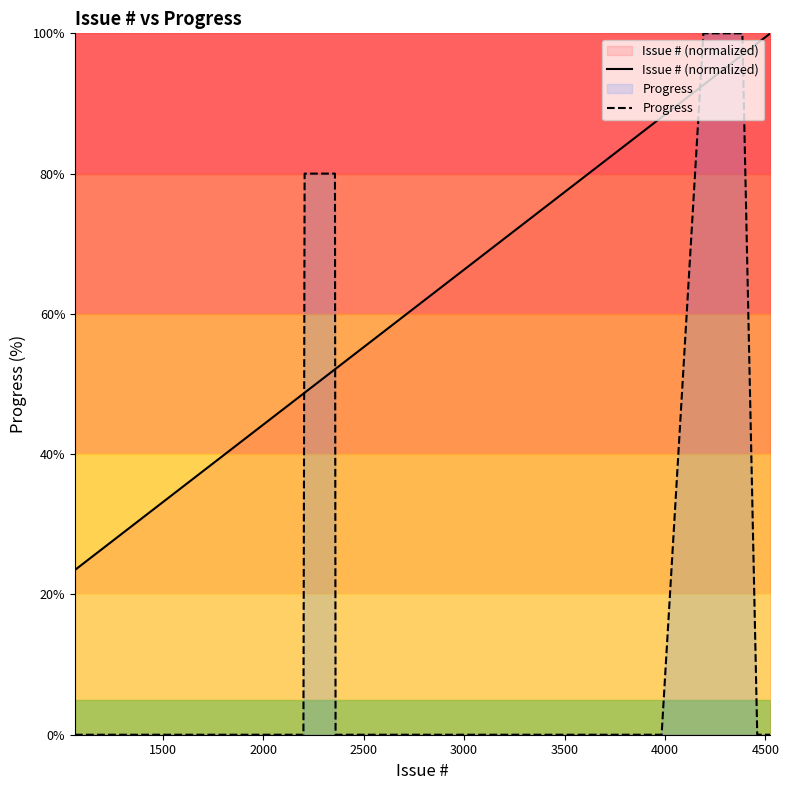

What is the difference between the second highest and minimum values in the Progress series?

100.0